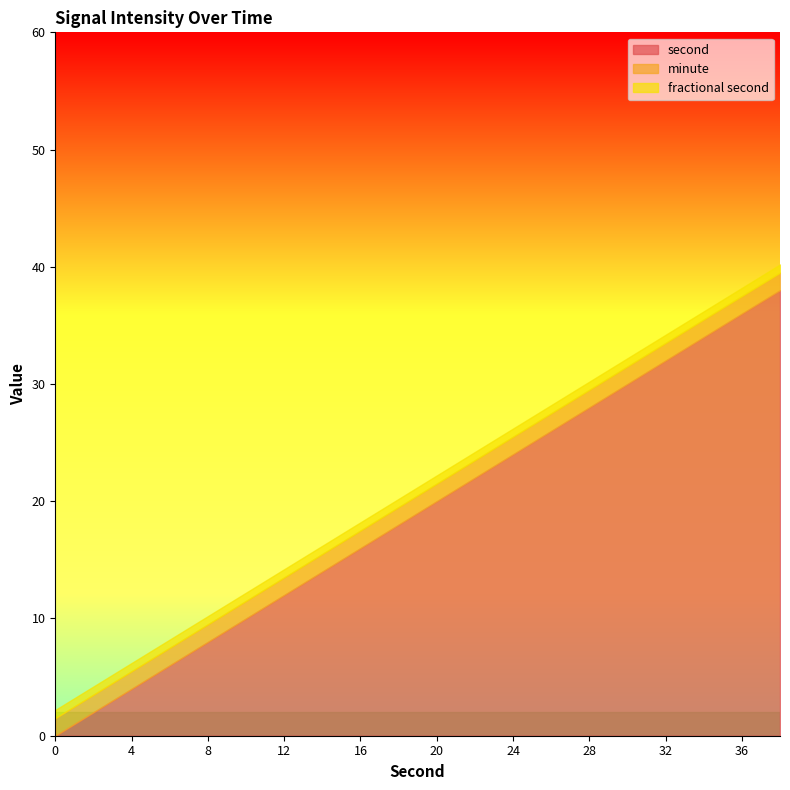

The second series shows 24.0 at 24. True or false?

True